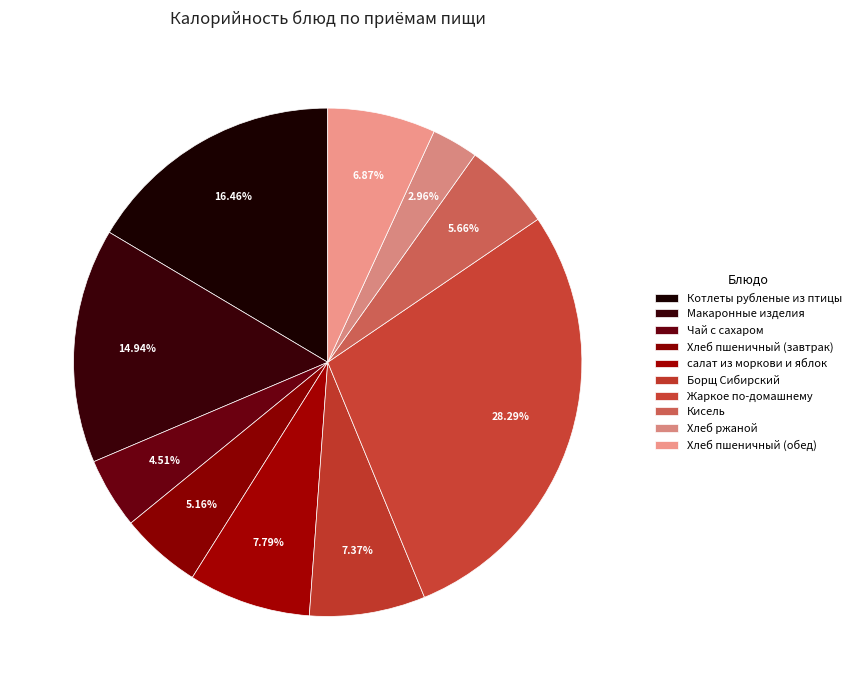

Count the number of slices in the pie.

10